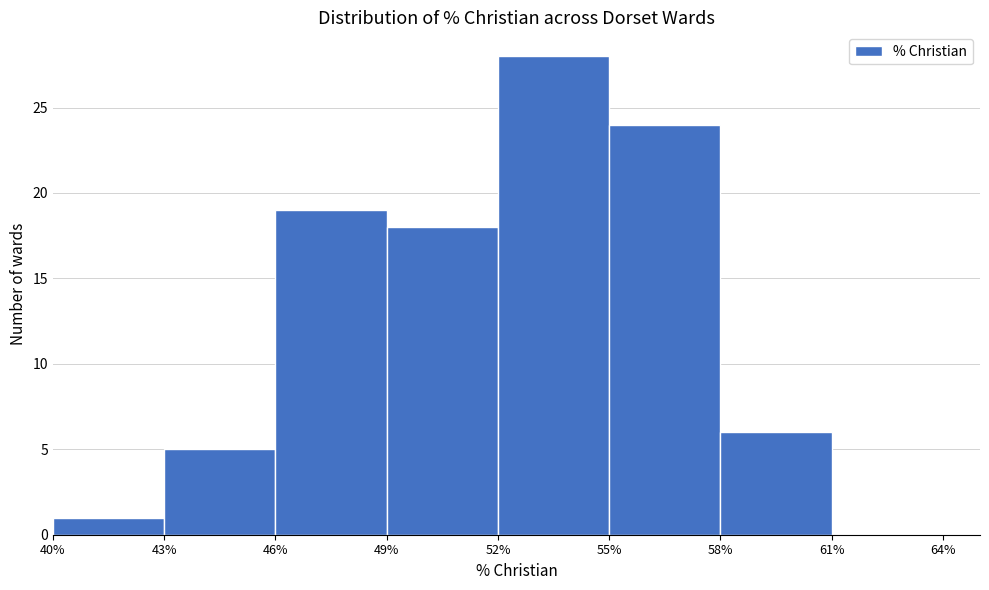

What is the height of the bar covering 40% to 43% on the x-axis? The values are not printed on the chart, so give them approximately, as read against the axis.

1